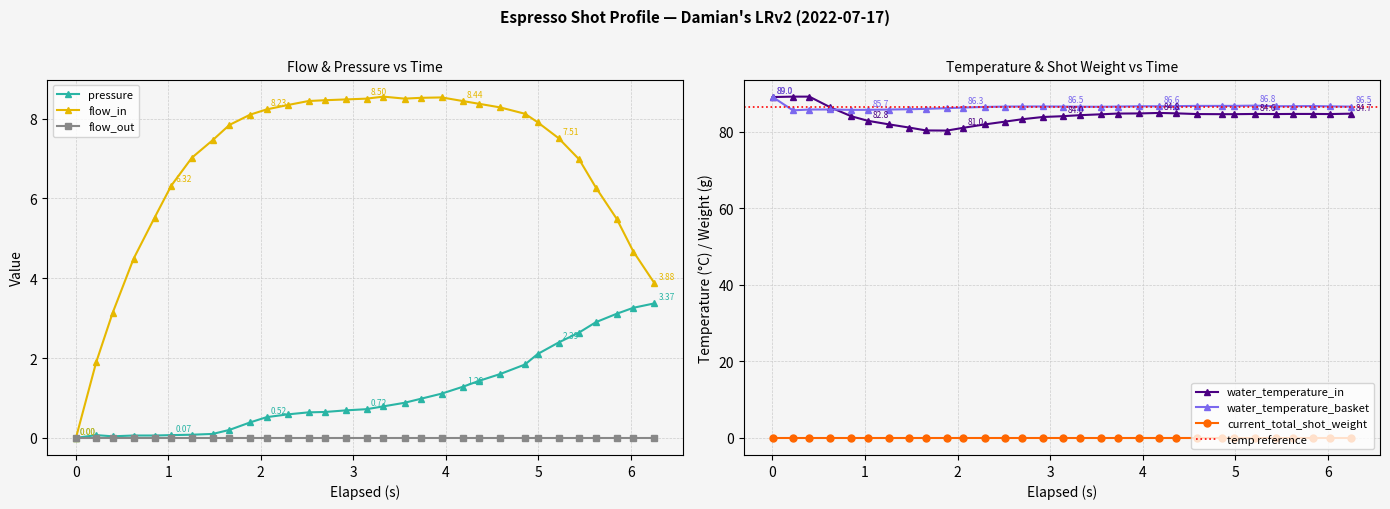

Is it true that flow_in equals 3.4 at 1.033?

False